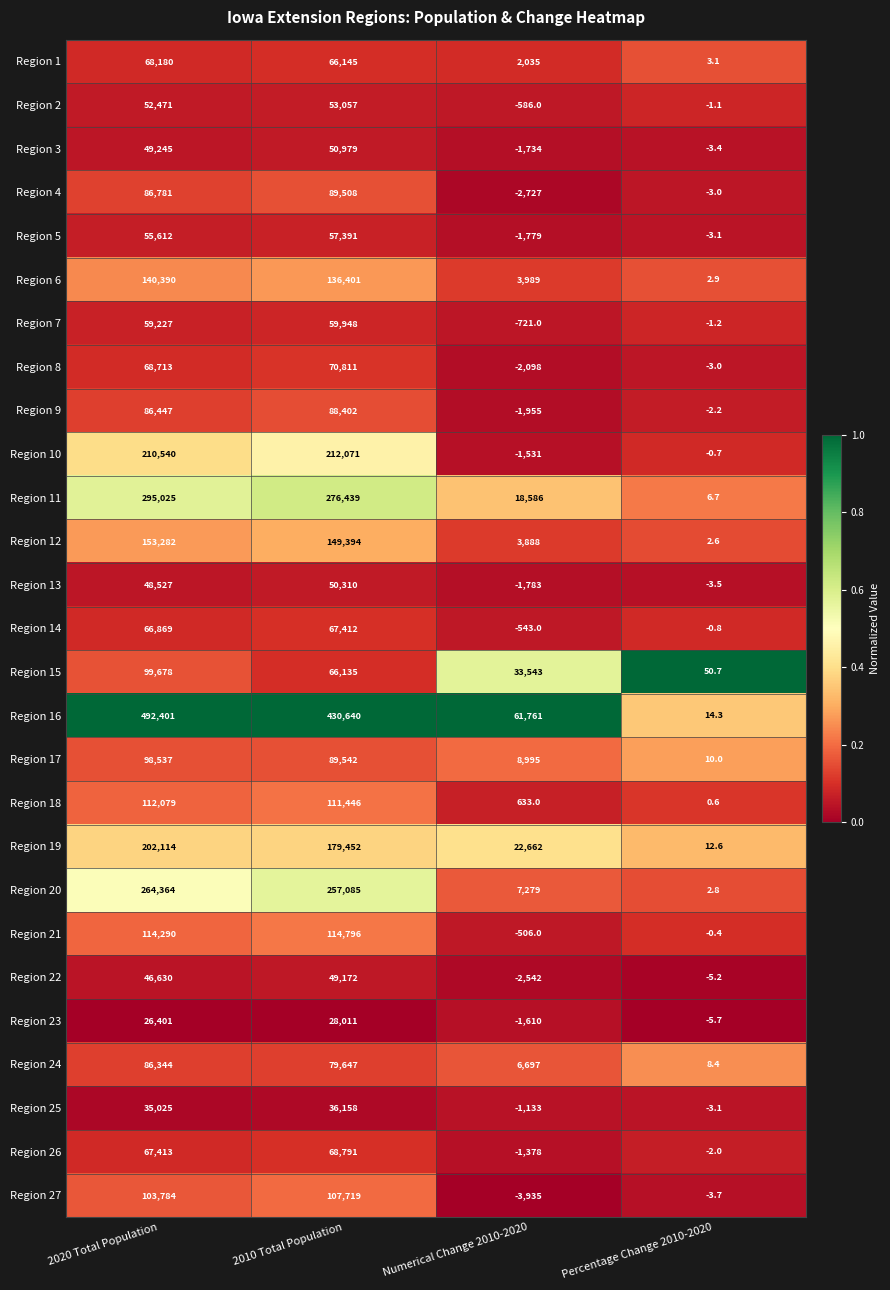

What is the difference between the Region 13 values at 2020 Total Population and 2010 Total Population?

1783.0